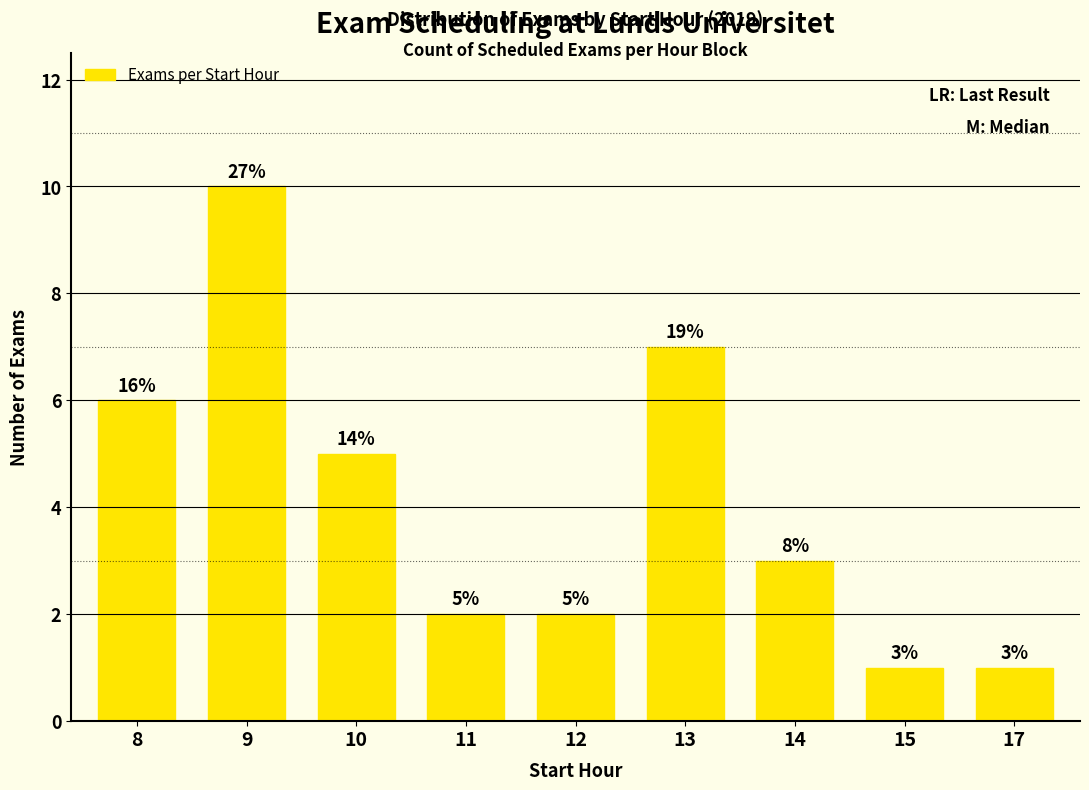

Reading right to left, what are all the values shown in this chart?

17=1	15=1	14=3	13=7	12=2	11=2	10=5	9=10	8=6